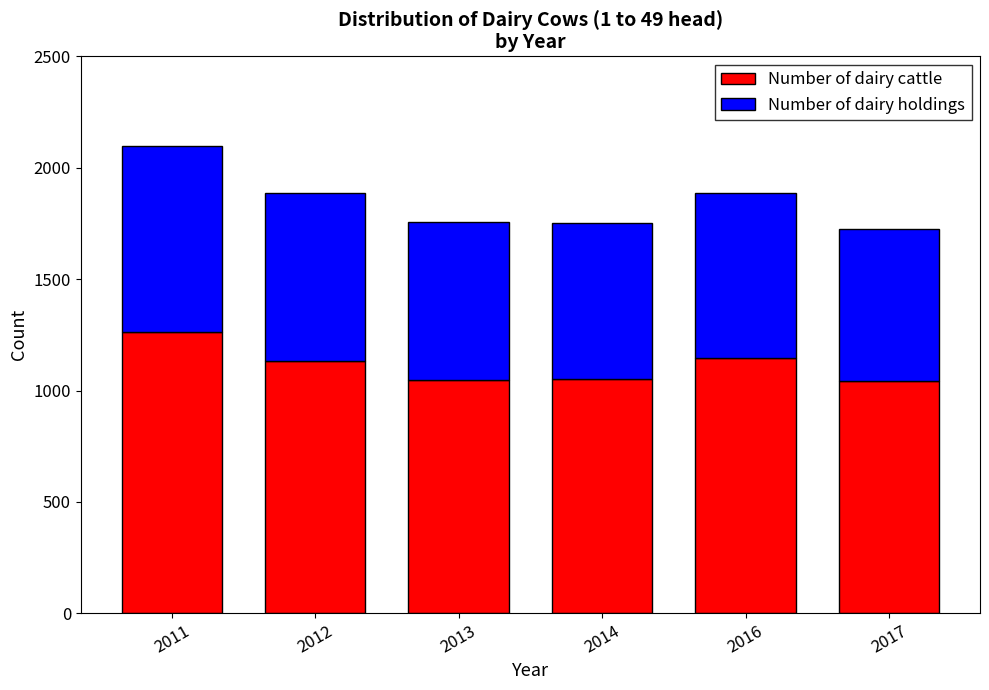

What is the average value of the Number of dairy cattle series?

1114